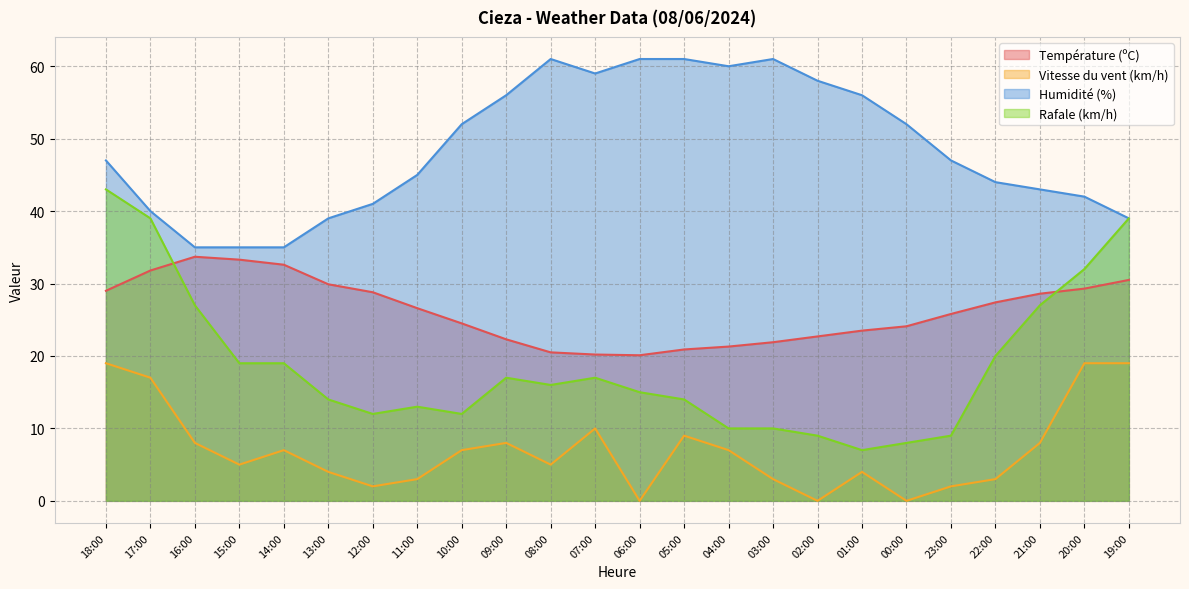

What is the label of the 22nd point from the right?

16:00